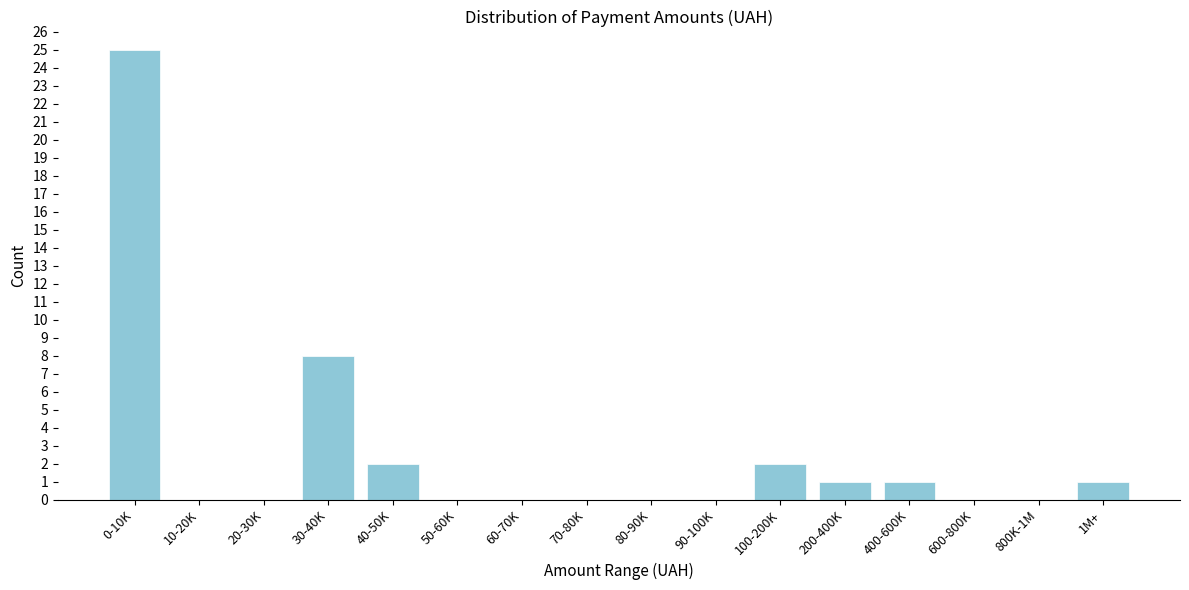

Reading left to right, list all the values displayed in this chart.

0-10K=25	10-20K=0	20-30K=0	30-40K=8	40-50K=2	50-60K=0	60-70K=0	70-80K=0	80-90K=0	90-100K=0	100-200K=2	200-400K=1	400-600K=1	600-800K=0	800K-1M=0	1M+=1